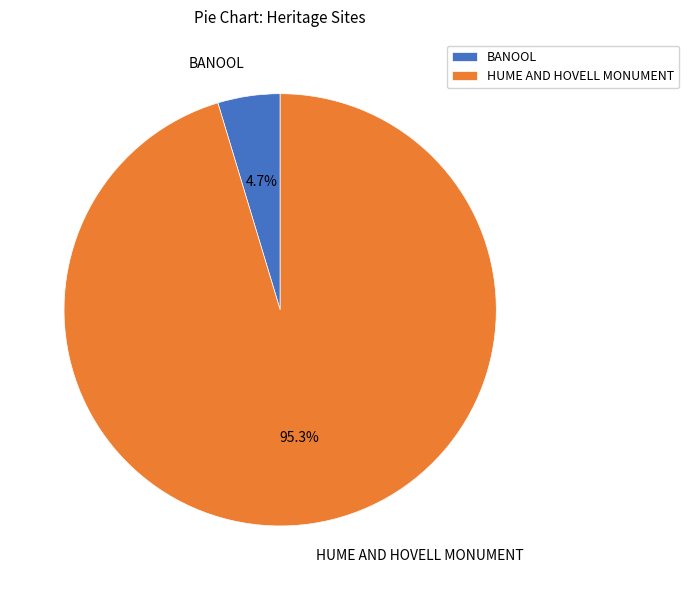

Which has a higher value, BANOOL or HUME AND HOVELL MONUMENT?

HUME AND HOVELL MONUMENT